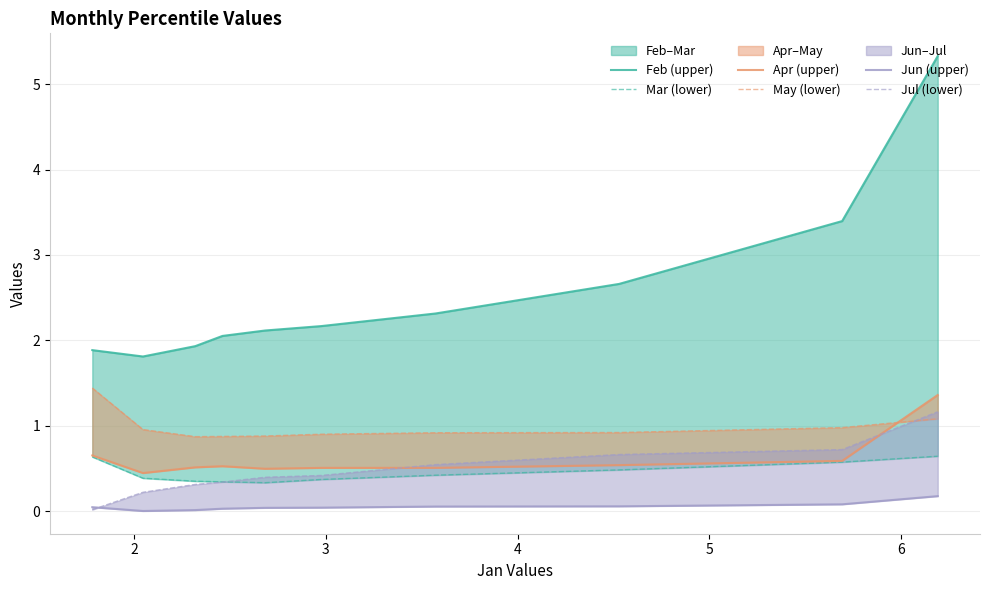

In Jun (upper), how many points are lower than both neighbors (excluding endpoints)?

1